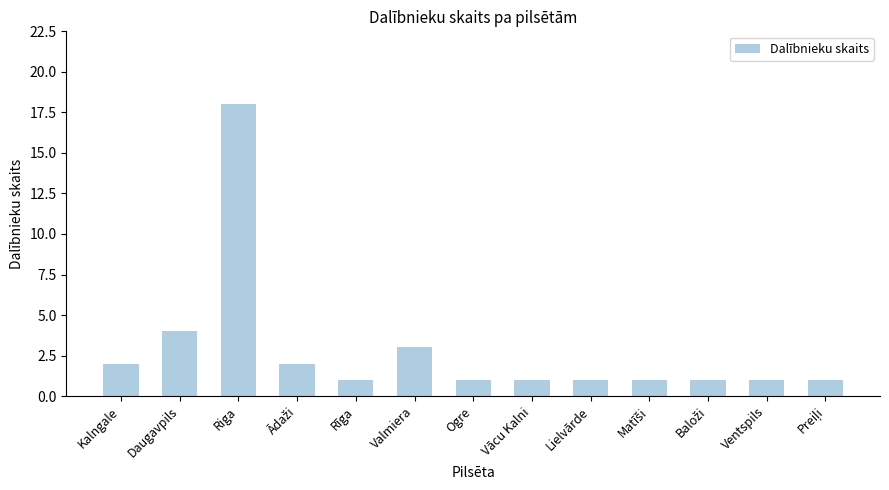

What is the difference between the second highest and second lowest values?

3